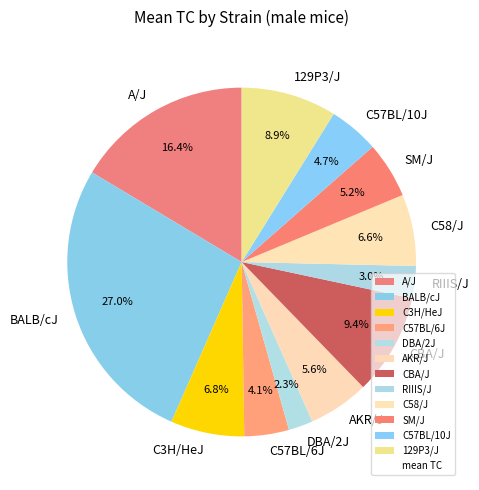

To the nearest percent, what is the average slice percentage?

8%